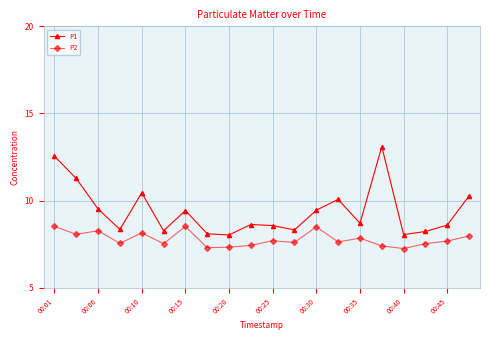

What is the highest value of the P1 series?

13.1